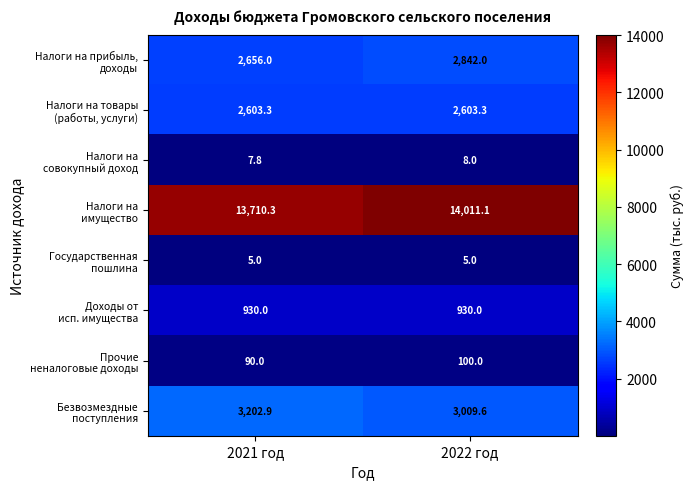

What is the minimum value shown in the chart?

5.0